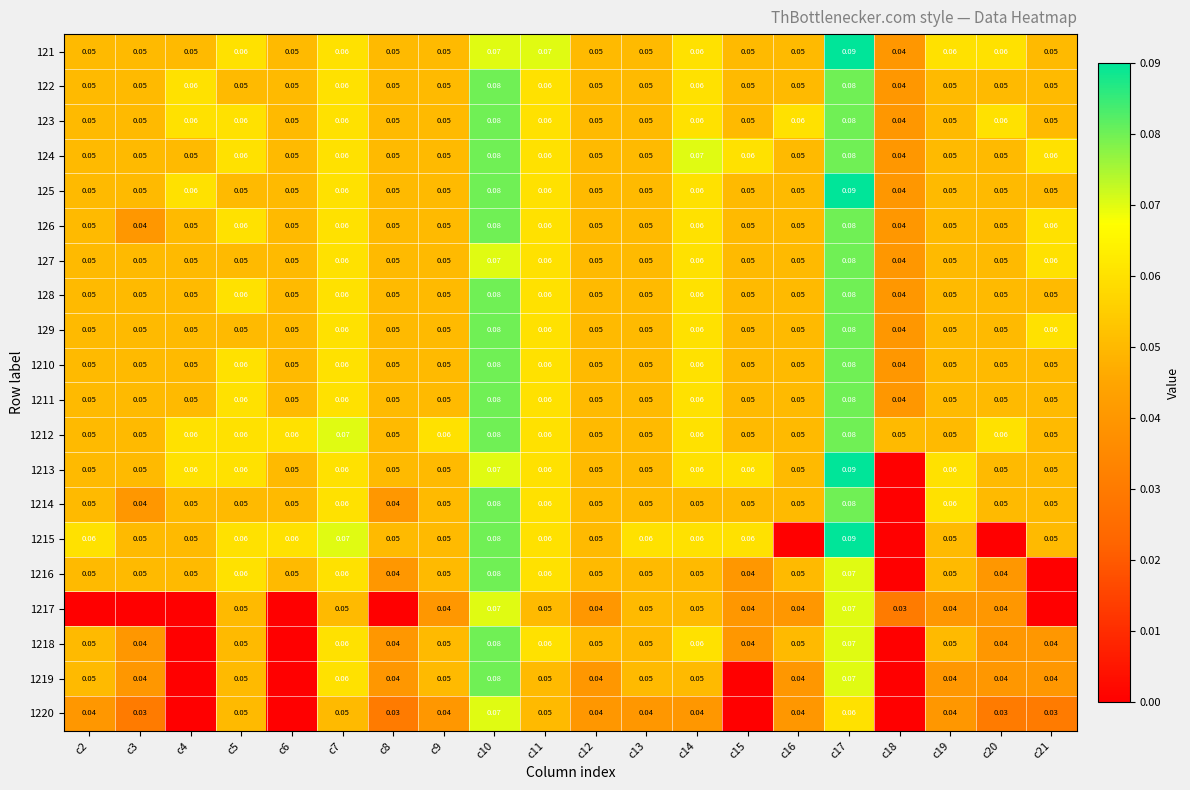

How many series are shown in this chart?

20